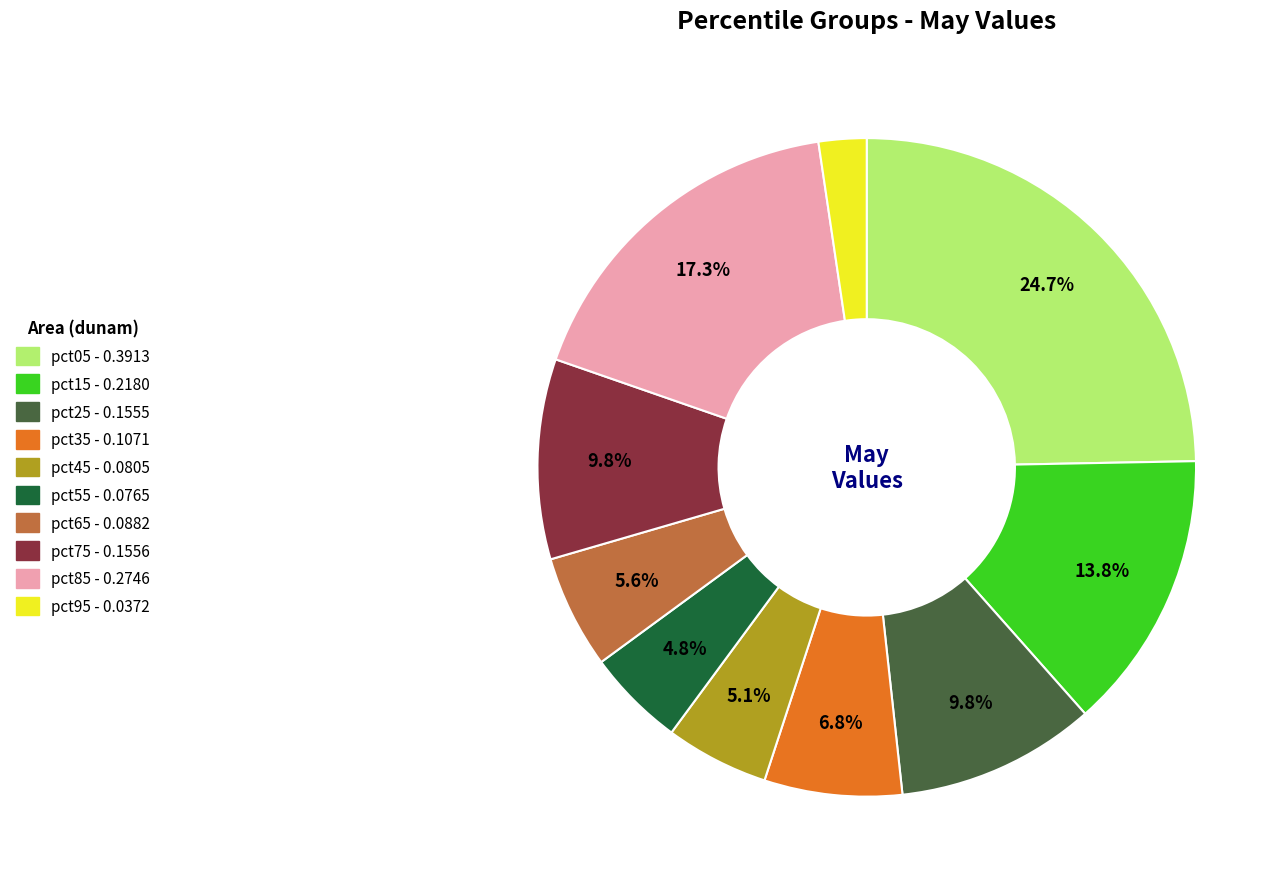

Combined, do pct75 - 0.1556 and pct05 - 0.3913 account for over 50%?

No